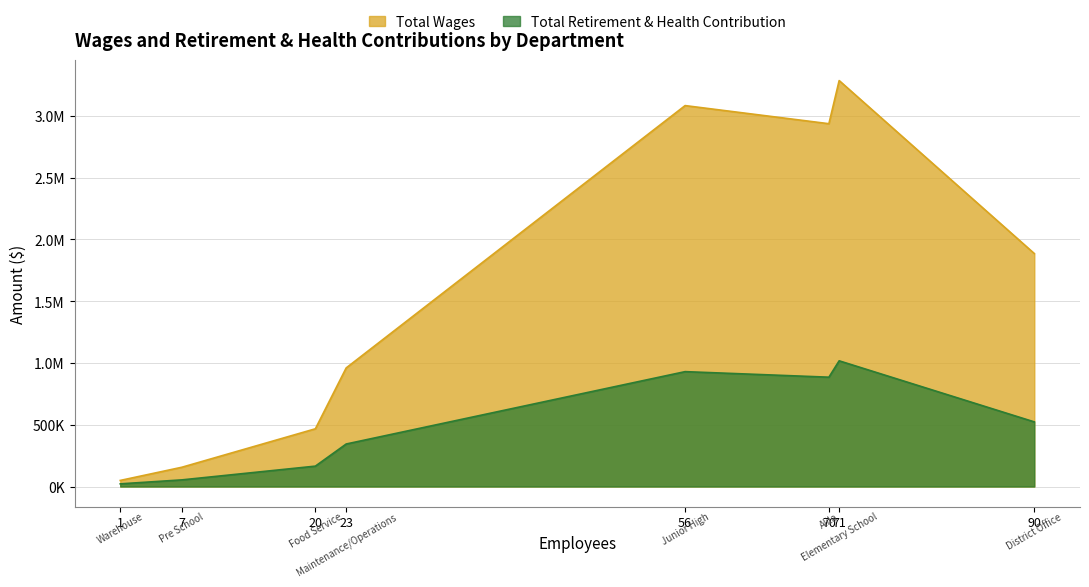

List the series in order of their peak value, highest first.

Total Wages, Total Retirement & Health Contribution